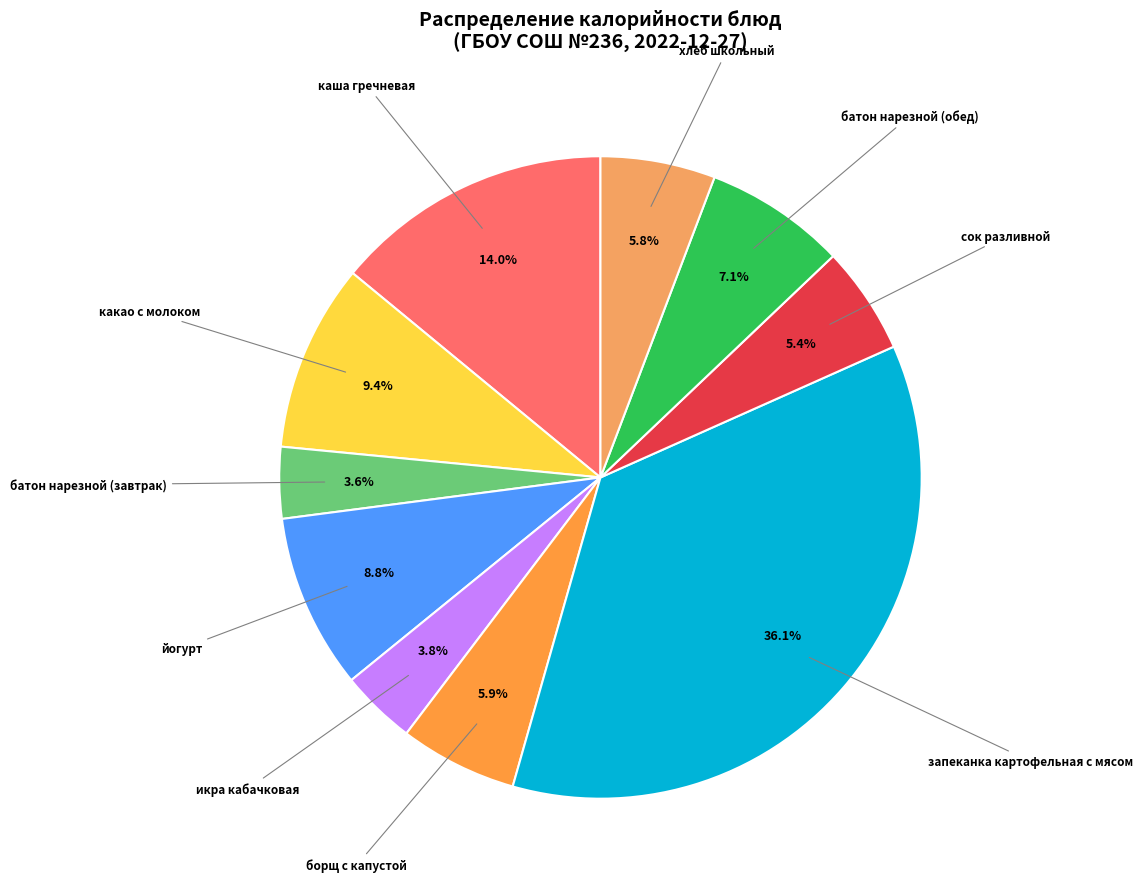

How many slices are in this pie chart?

10